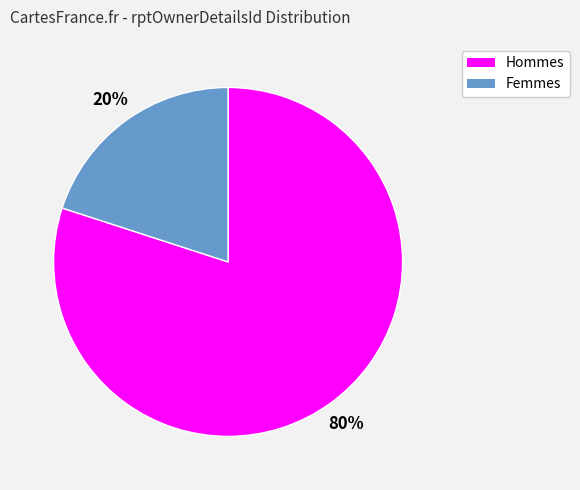

Is there a majority slice in this chart?

Yes